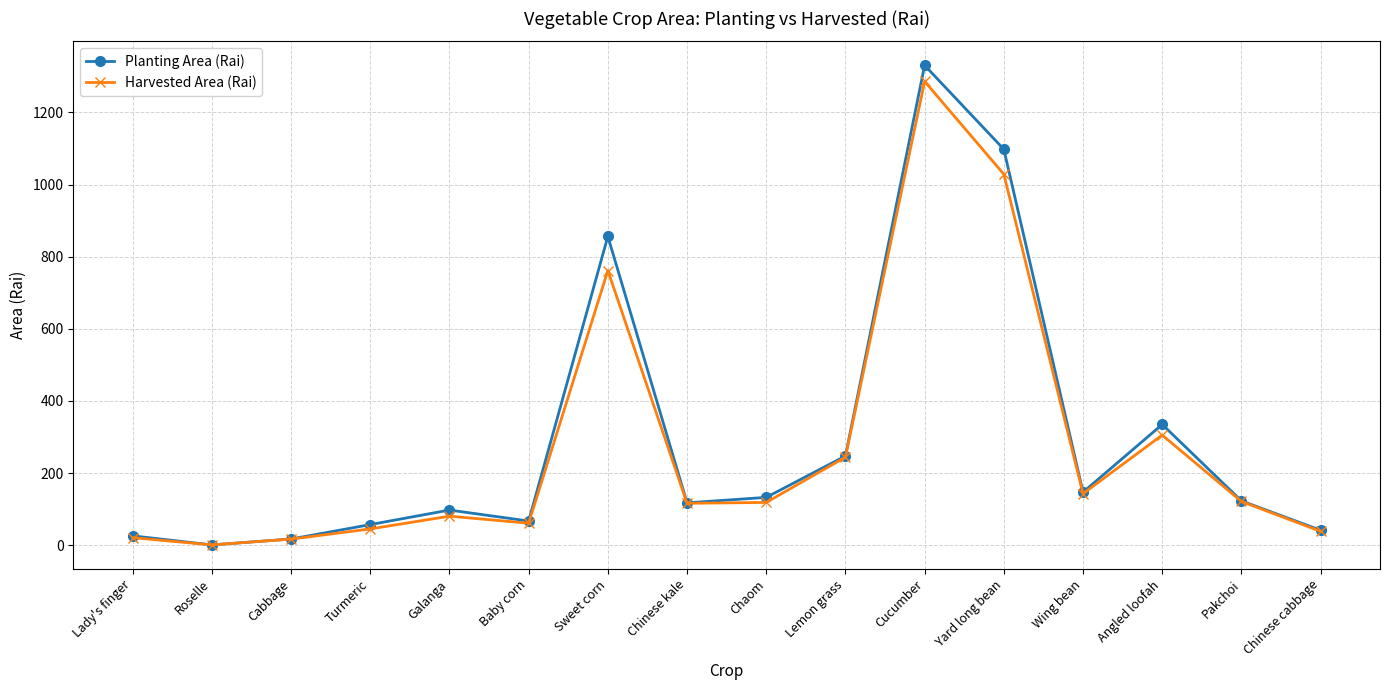

What is the label of the 15th point from the right?

Roselle